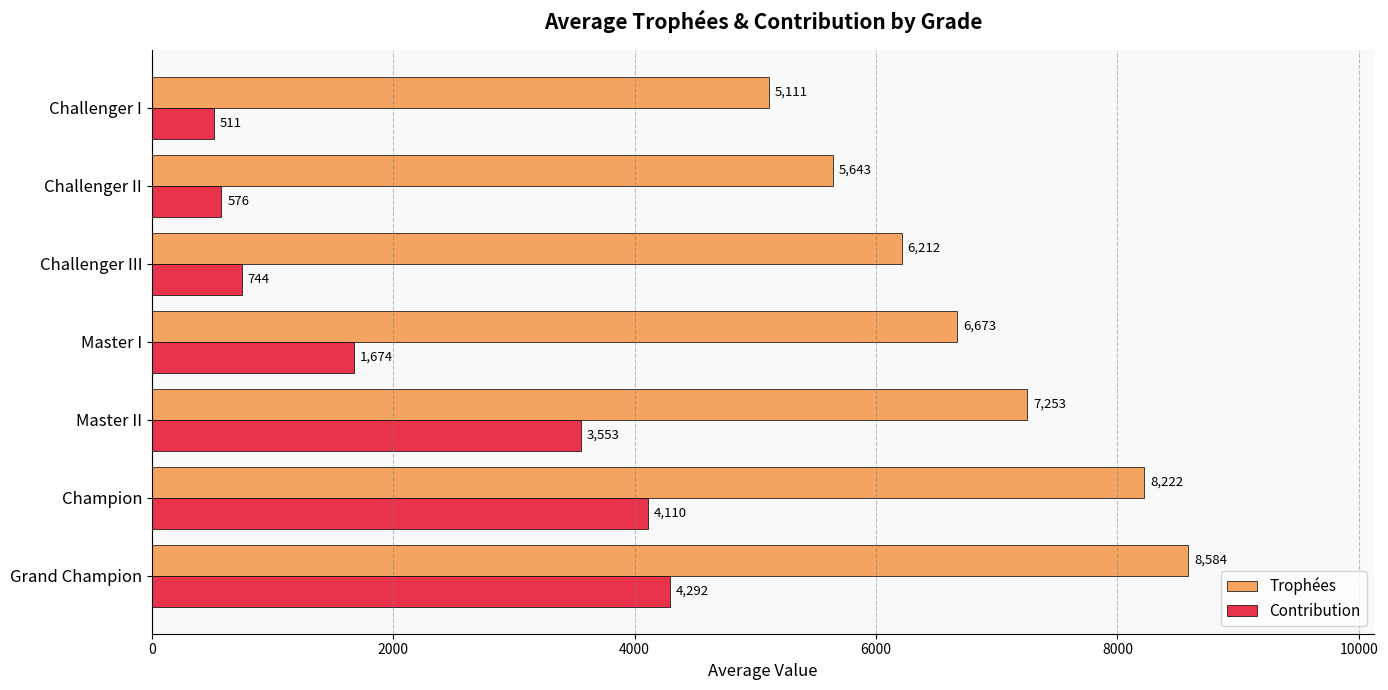

Count the Trophées values in the range 5643 to 8222.

5